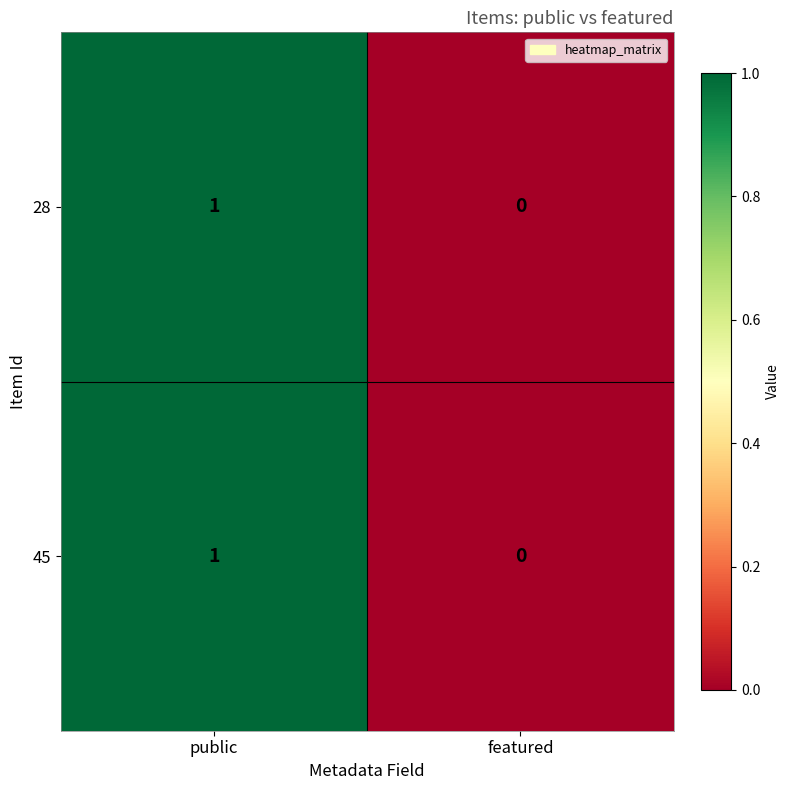

True or false: 45 has a value of 1 at public.

True